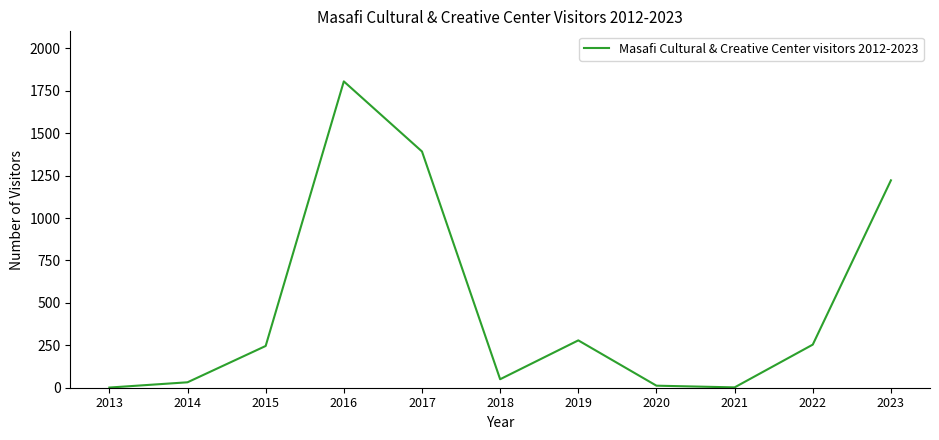

What is the average value?

481